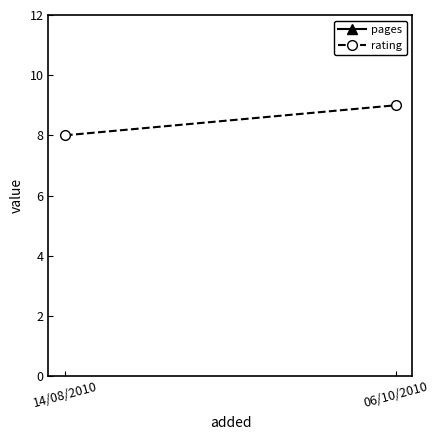

At which category does the chart reach its minimum across all series?

14/08/2010